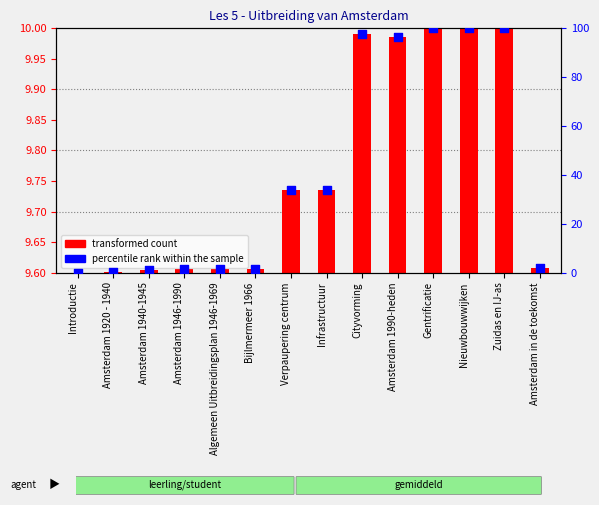

Which has a higher value, Cityvorming or Bijlmermeer 1966?

Cityvorming